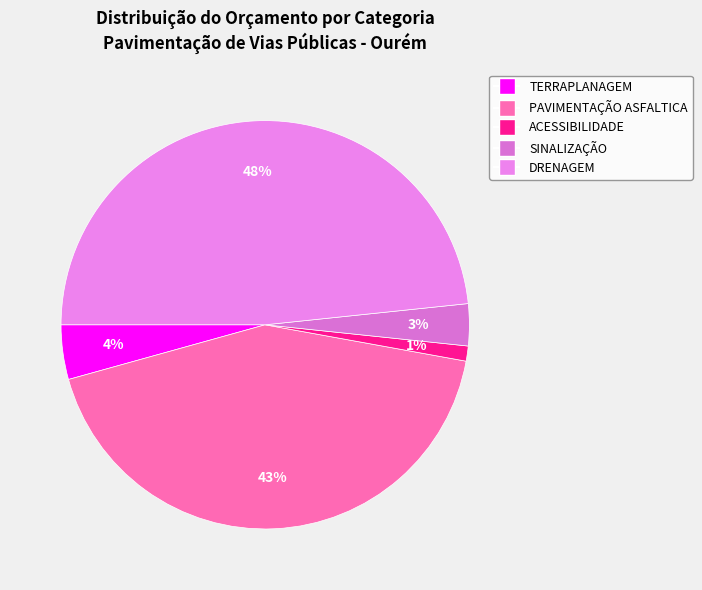

To the nearest percent, what is the difference between the largest and smallest slice percentages?

47%